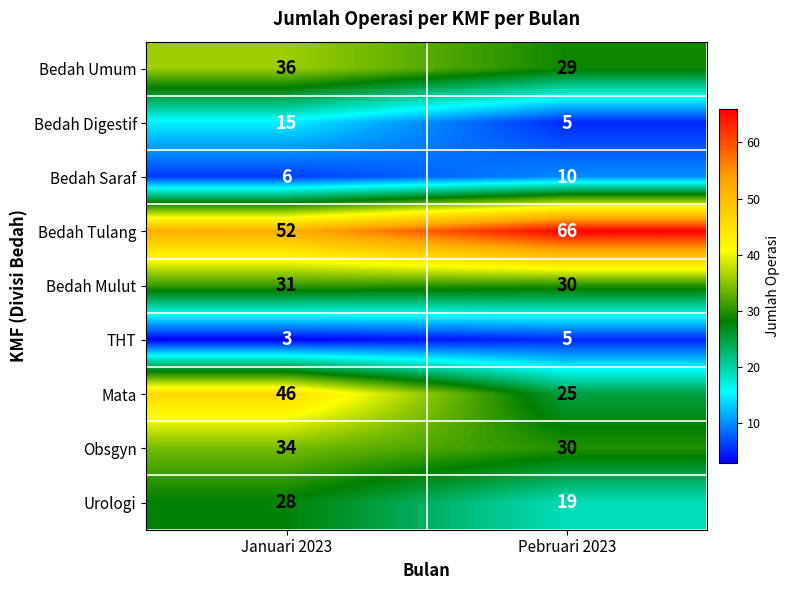

What is the average value of the Bedah Tulang series?

59